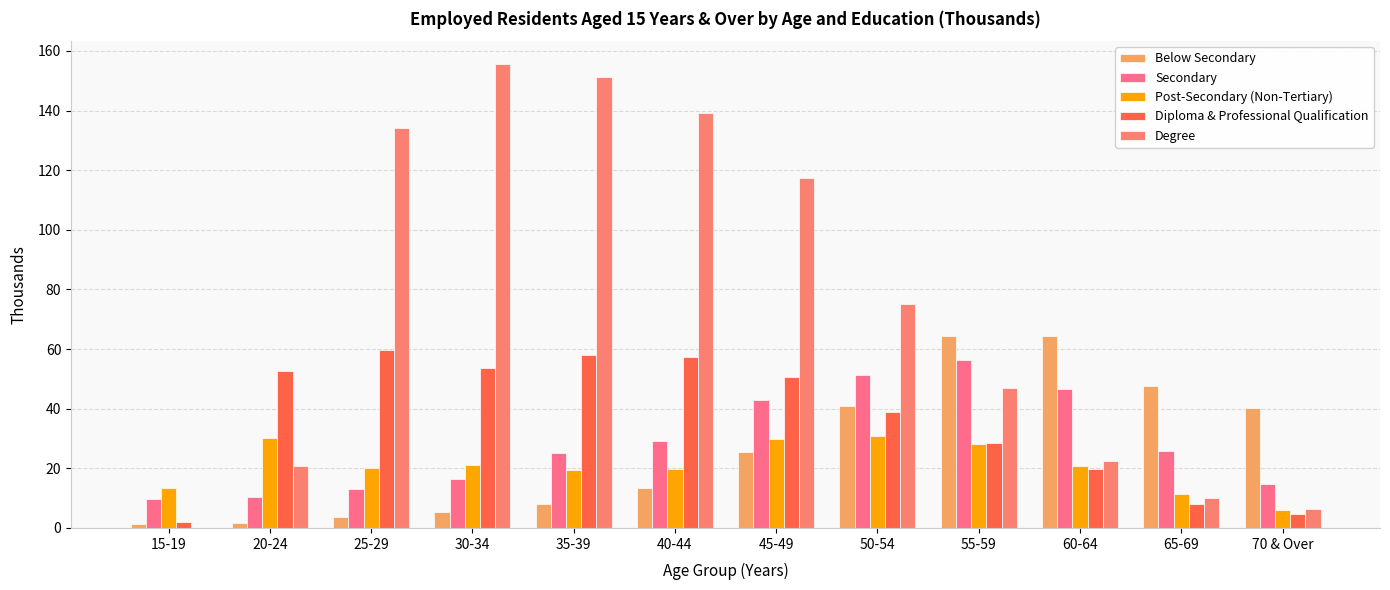

What are all the series names shown in the legend?

Below Secondary, Secondary, Post-Secondary (Non-Tertiary), Diploma & Professional Qualification, Degree